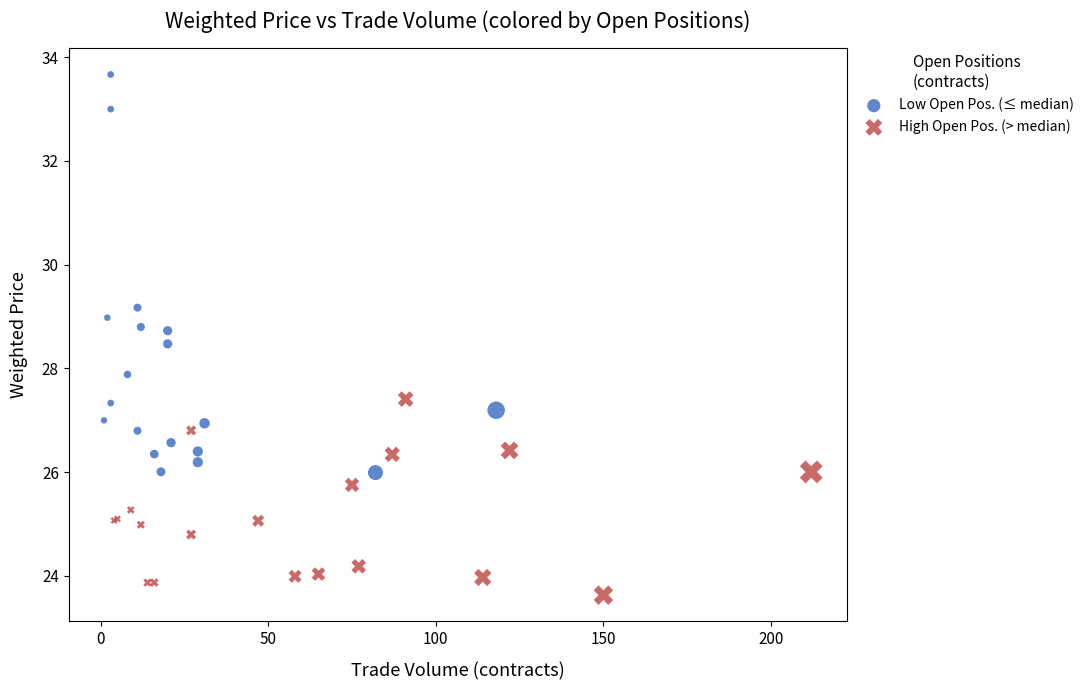

Which series has the widest spread of Y values?

Low Open Pos. (≤ median)